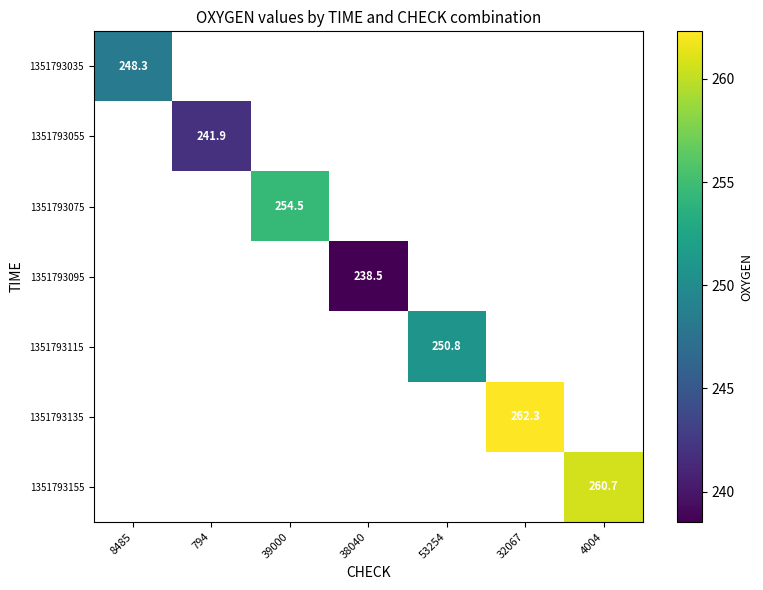

How many values in 1351793155 are above zero?

1